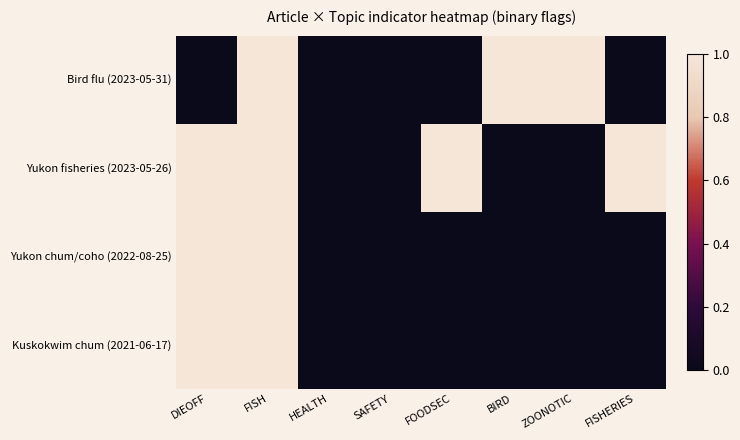

At which category is the sum across all series the highest?

FISH